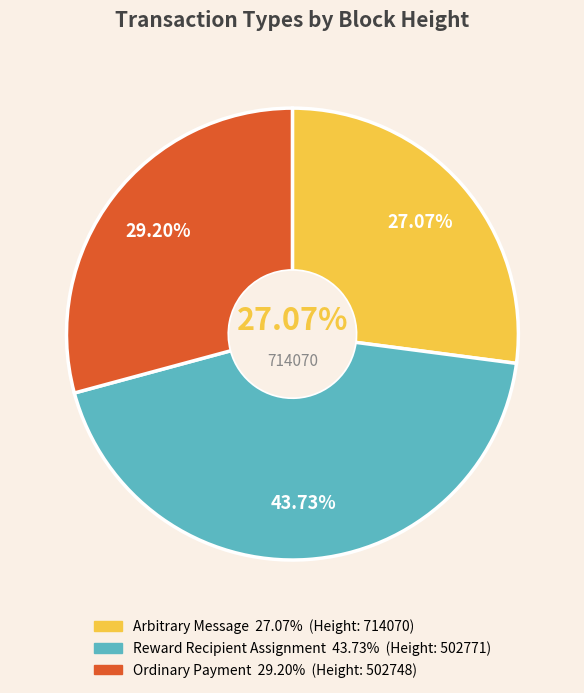

To the nearest percent, what is the combined percentage of 502748 and 502771?

73%